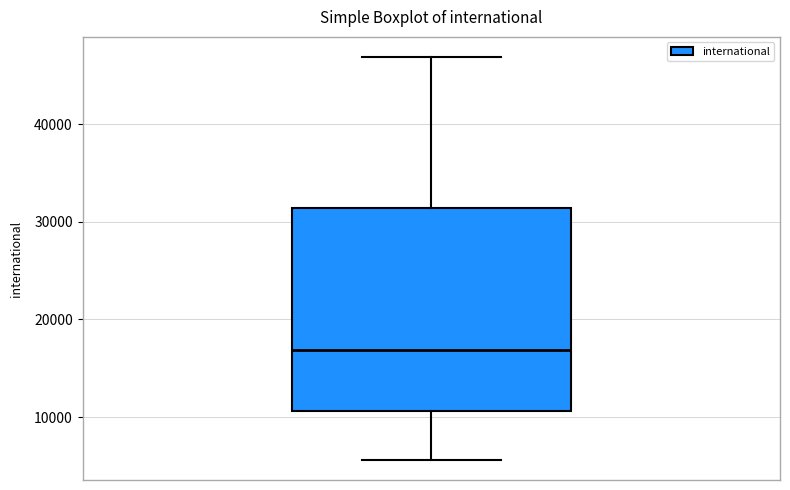

Transcribe this box plot: give where the median line is, the range the box spans, and where the two whiskers end, as read against the y-axis. The values are not printed on the chart, so give them approximately, as read against the axis.

median 17000, box 11000 to 31000, whiskers 6000 to 47000